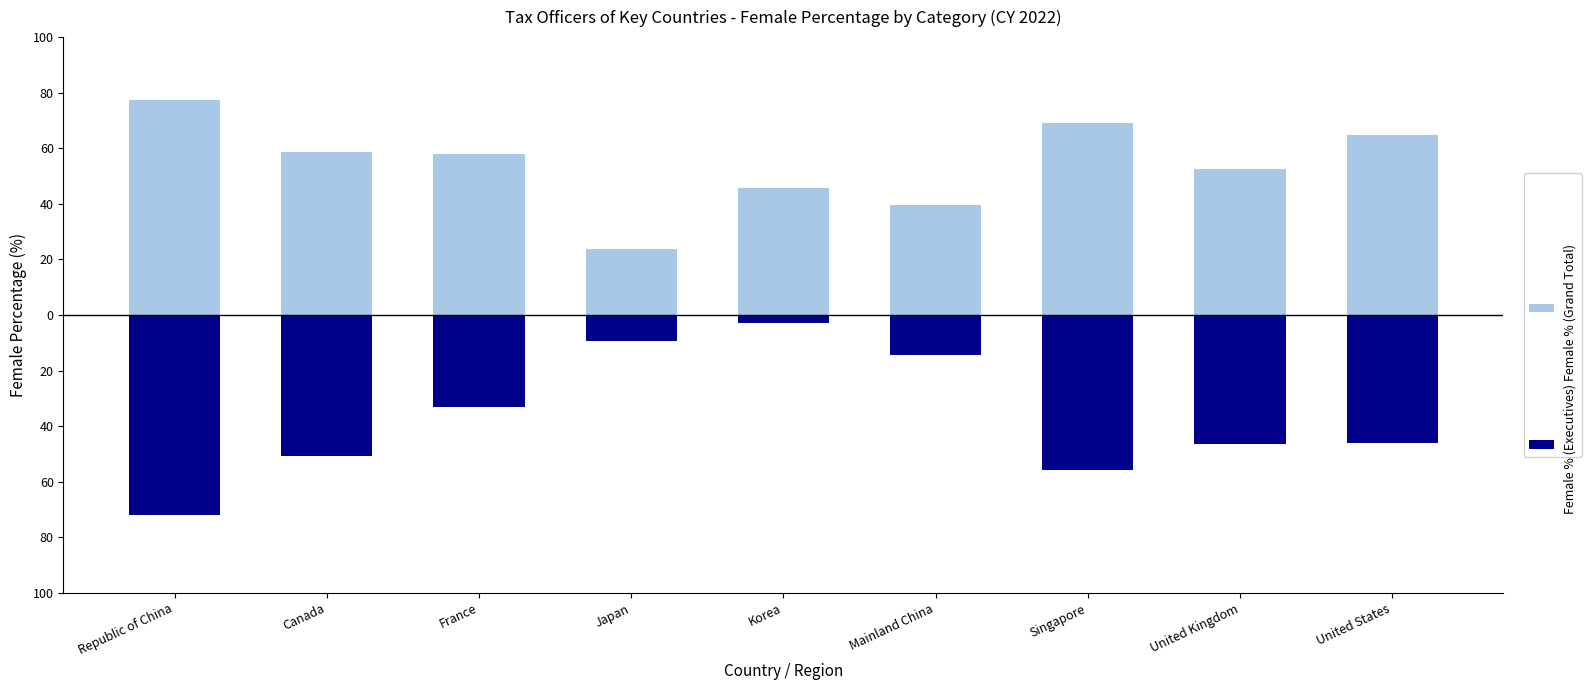

What is the difference between the maximum and minimum values in the Female % (Executives) series?

69.3